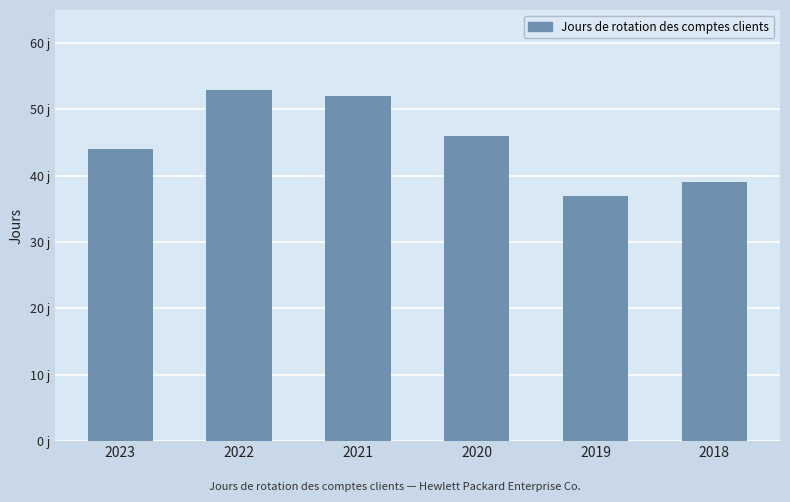

Rank the categories by value from lowest to highest.

2019, 2018, 2023, 2020, 2021, 2022